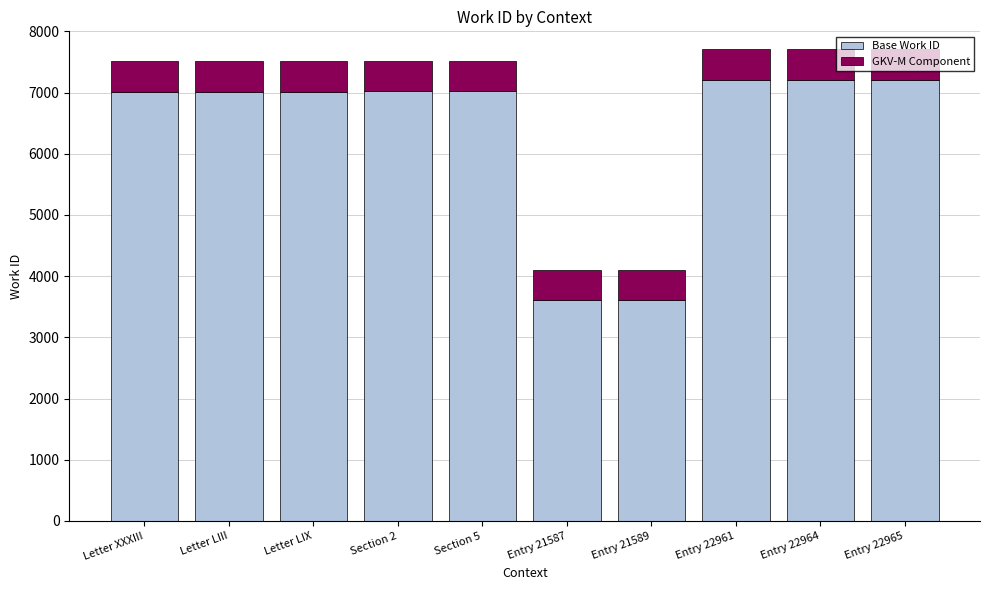

Does the chart contain any negative values?

No